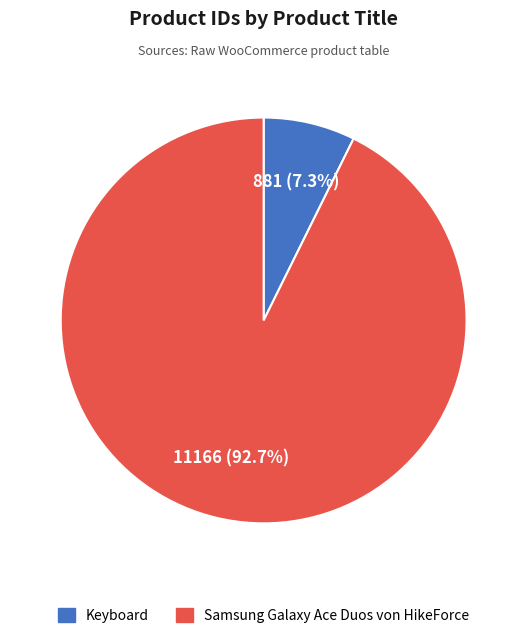

To the nearest percent, what portion does Keyboard represent?

7%